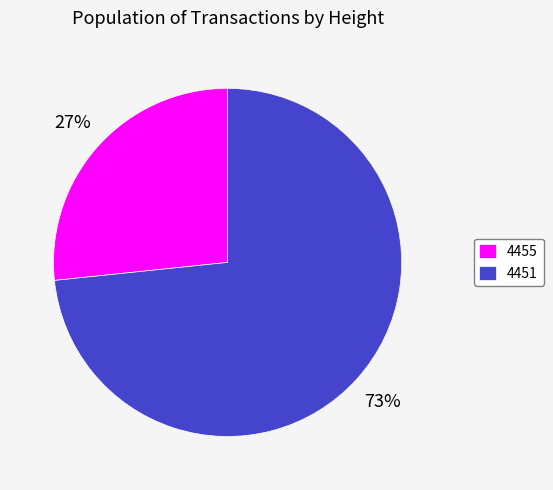

Which category has the smallest portion of the pie?

4455